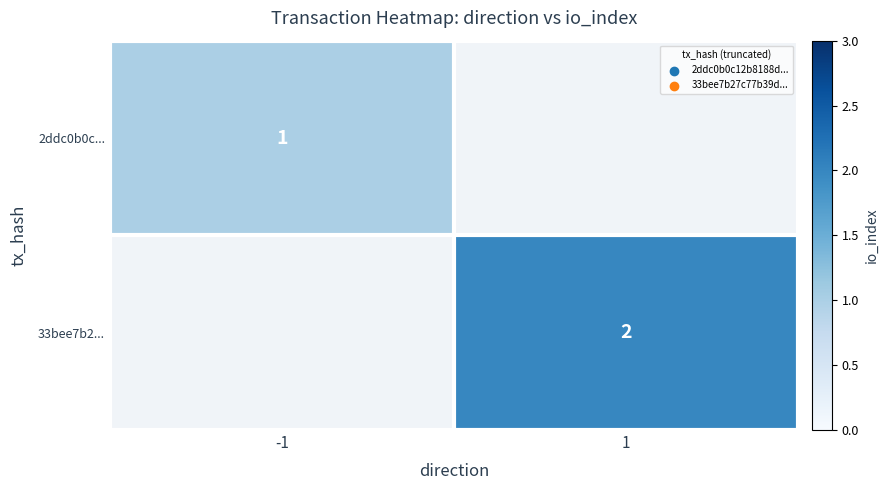

Count the number of categories in the chart.

2